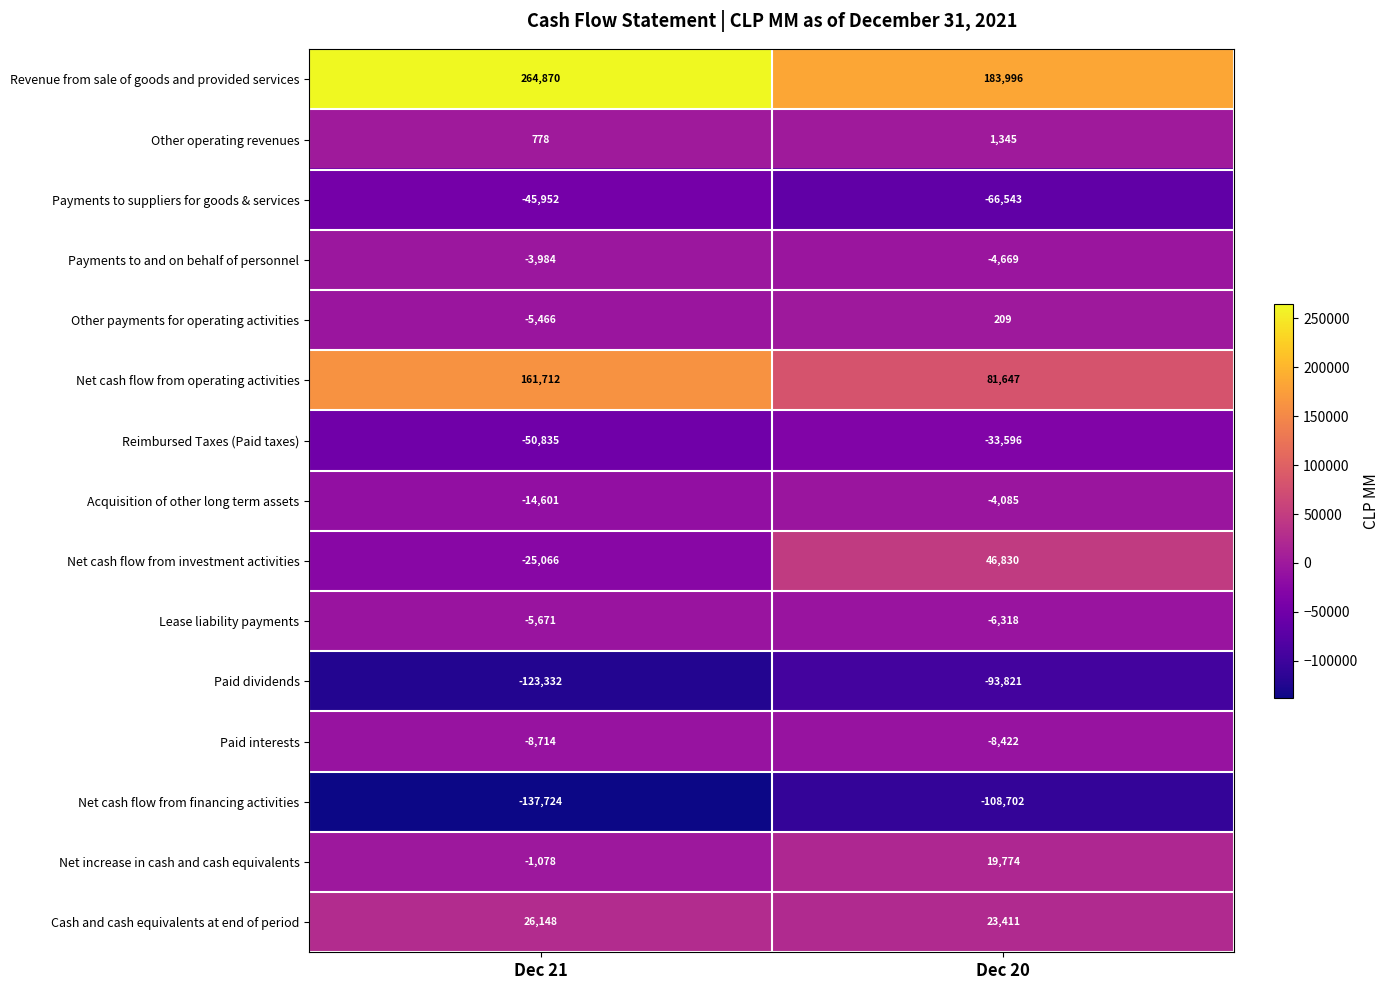

Reading right to left, extract all data points from this chart.

Revenue from sale of goods and provided services: Dec 20=183996	Dec 21=264870
Other operating revenues: Dec 20=1345	Dec 21=778
Payments to suppliers for goods & services: Dec 20=-66543	Dec 21=-45952
Payments to and on behalf of personnel: Dec 20=-4669	Dec 21=-3984
Other payments for operating activities: Dec 20=209	Dec 21=-5466
Net cash flow from operating activities: Dec 20=81647	Dec 21=161712
Reimbursed Taxes (Paid taxes): Dec 20=-33596	Dec 21=-50835
Acquisition of other long term assets: Dec 20=-4085	Dec 21=-14601
Net cash flow from investment activities: Dec 20=46830	Dec 21=-25066
Lease liability payments: Dec 20=-6318	Dec 21=-5671
Paid dividends: Dec 20=-93821	Dec 21=-123332
Paid interests: Dec 20=-8422	Dec 21=-8714
Net cash flow from financing activities: Dec 20=-108702	Dec 21=-137724
Net increase in cash and cash equivalents: Dec 20=19774	Dec 21=-1078
Cash and cash equivalents at end of period: Dec 20=23411	Dec 21=26148